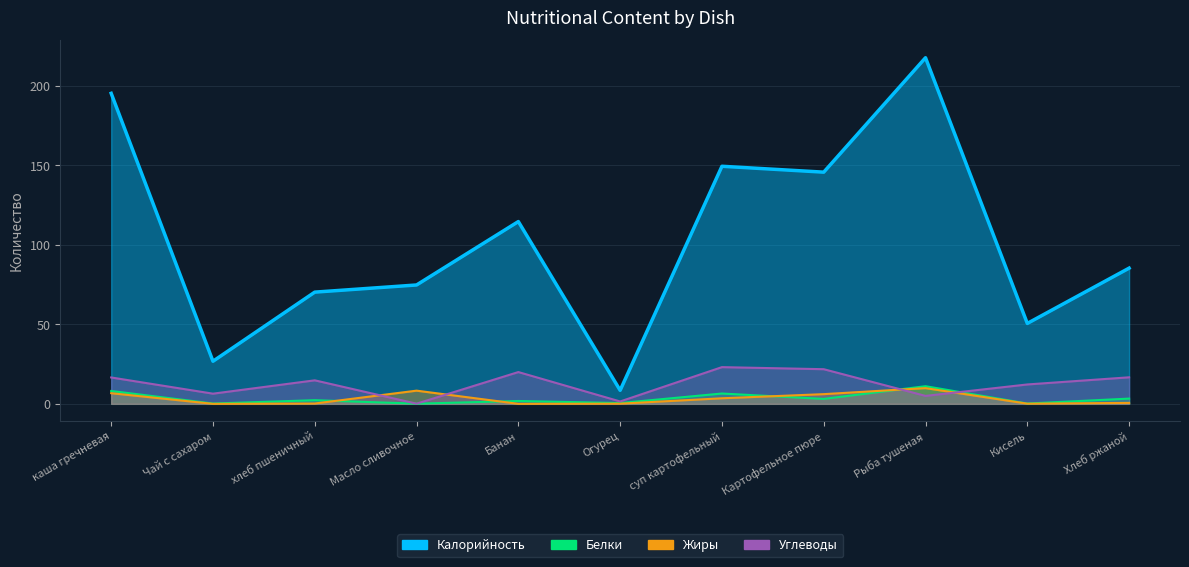

What is the approximate value of Калорийность at каша гречневая?

195.4